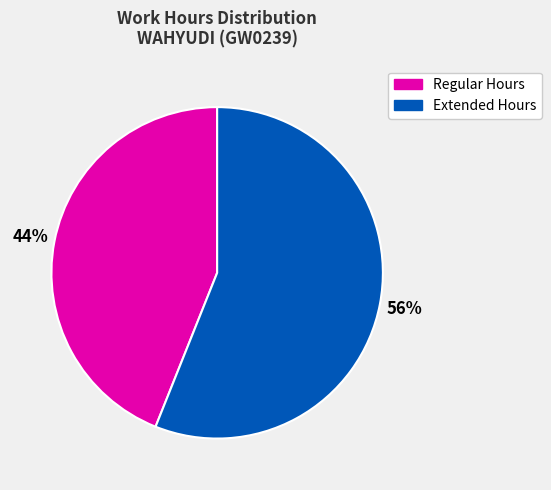

How many slices are in this pie chart?

2